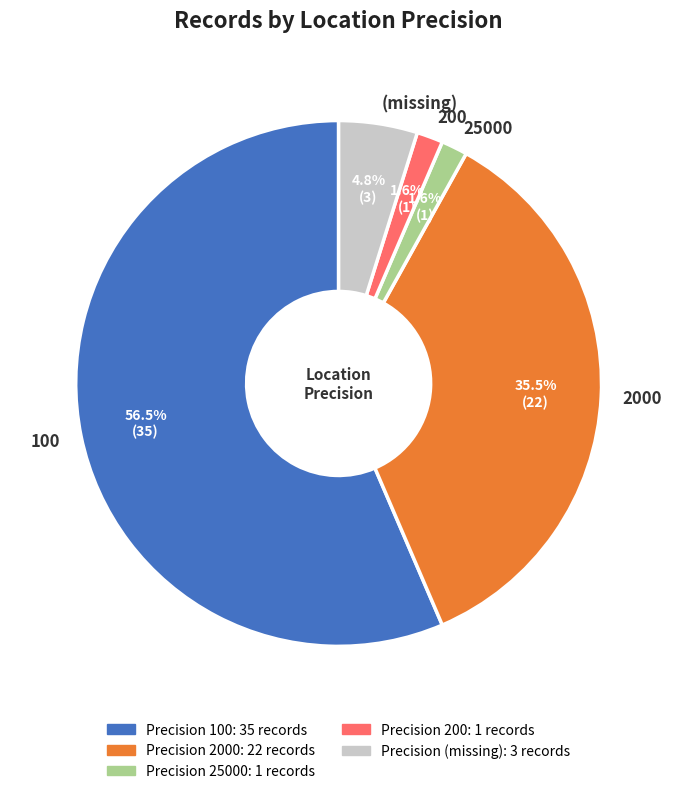

True or false: 100 accounts for 72% of the total.

False